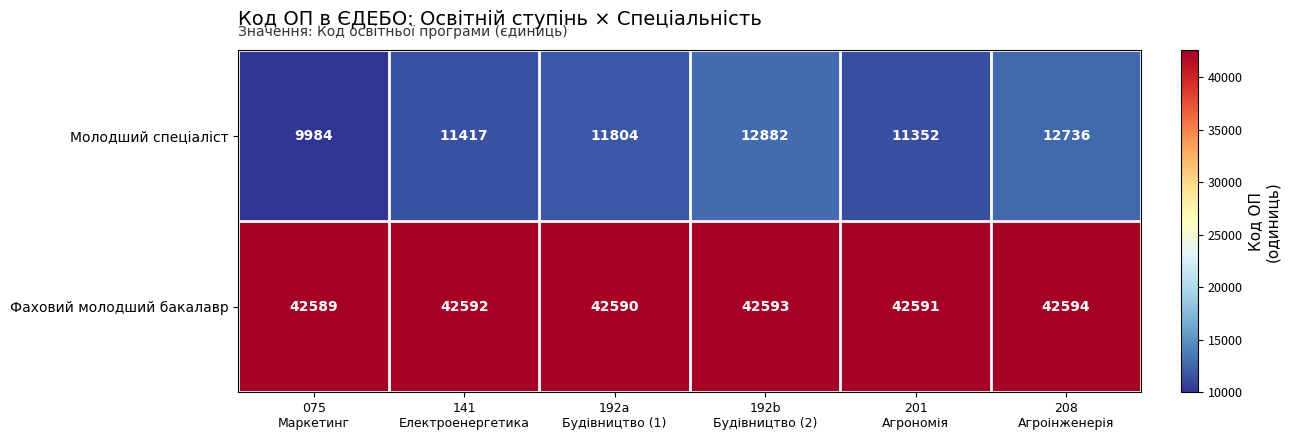

What is the greatest value displayed?

42594